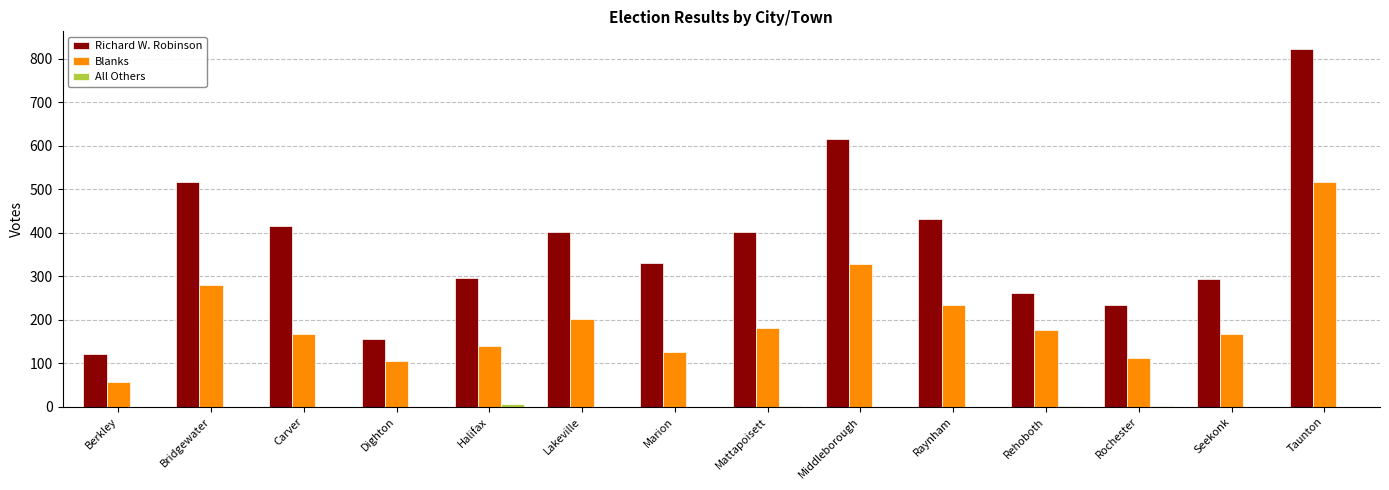

Which series has the largest total across all categories?

Richard W. Robinson